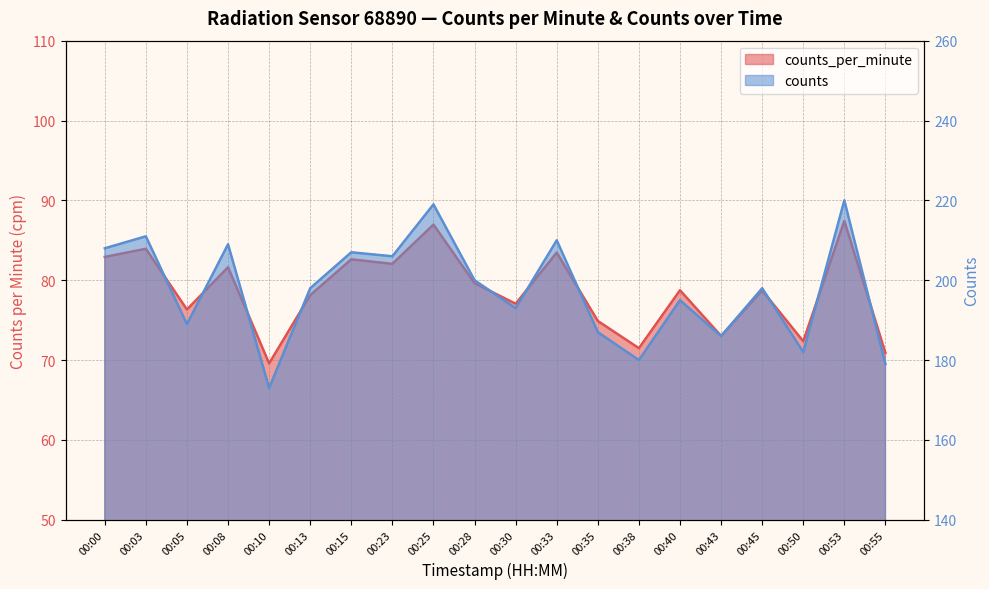

What is the spread (max minus min) of values at 00:25?

132.0